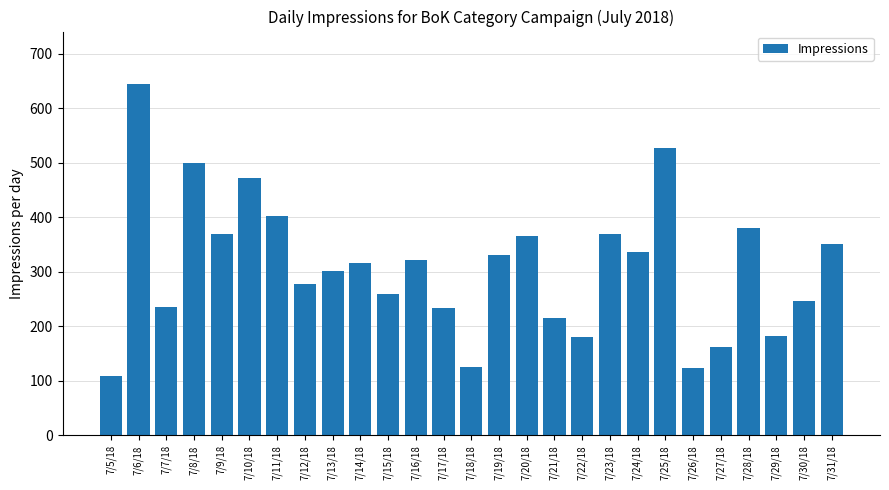

True or false: the data shows 234 at 7/17/18.

True